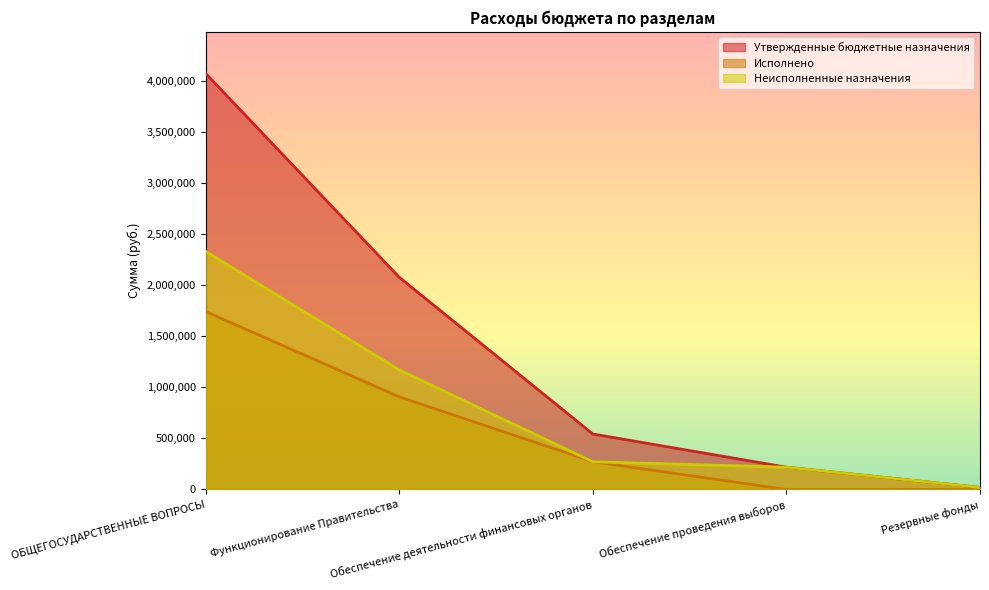

What is the total value across all series at Функционирование Правительства?

4159400.0